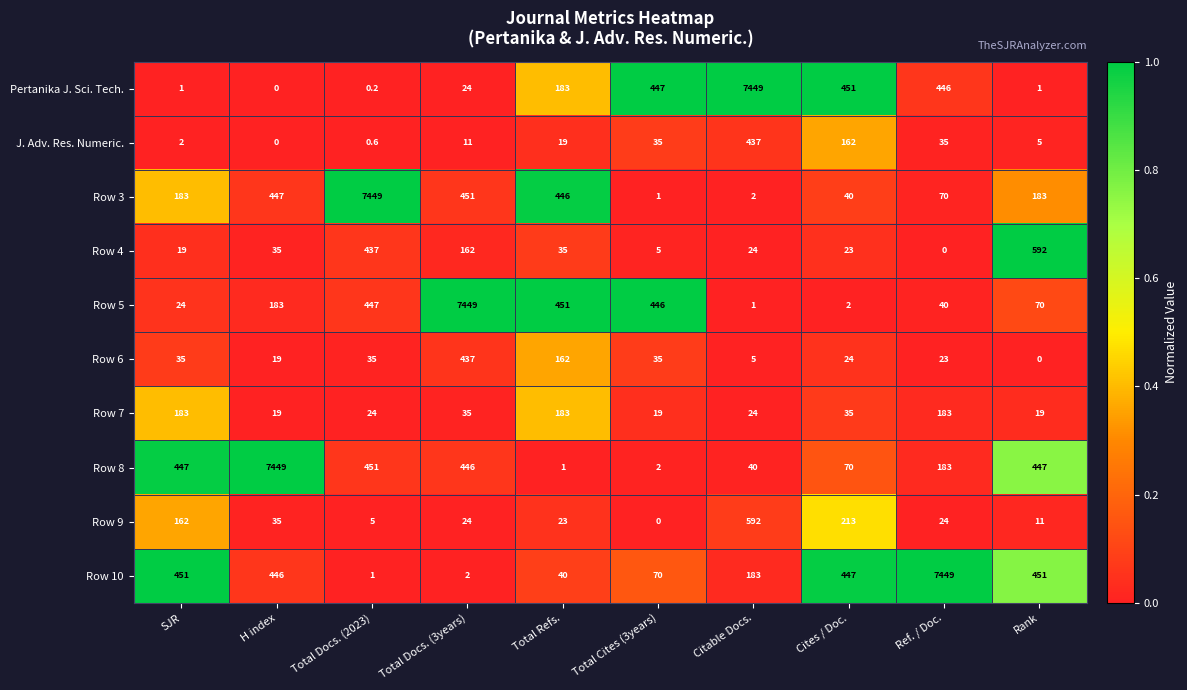

True or false: Pertanika J. Sci. Tech. has a value of 743.7 at Ref. / Doc..

False